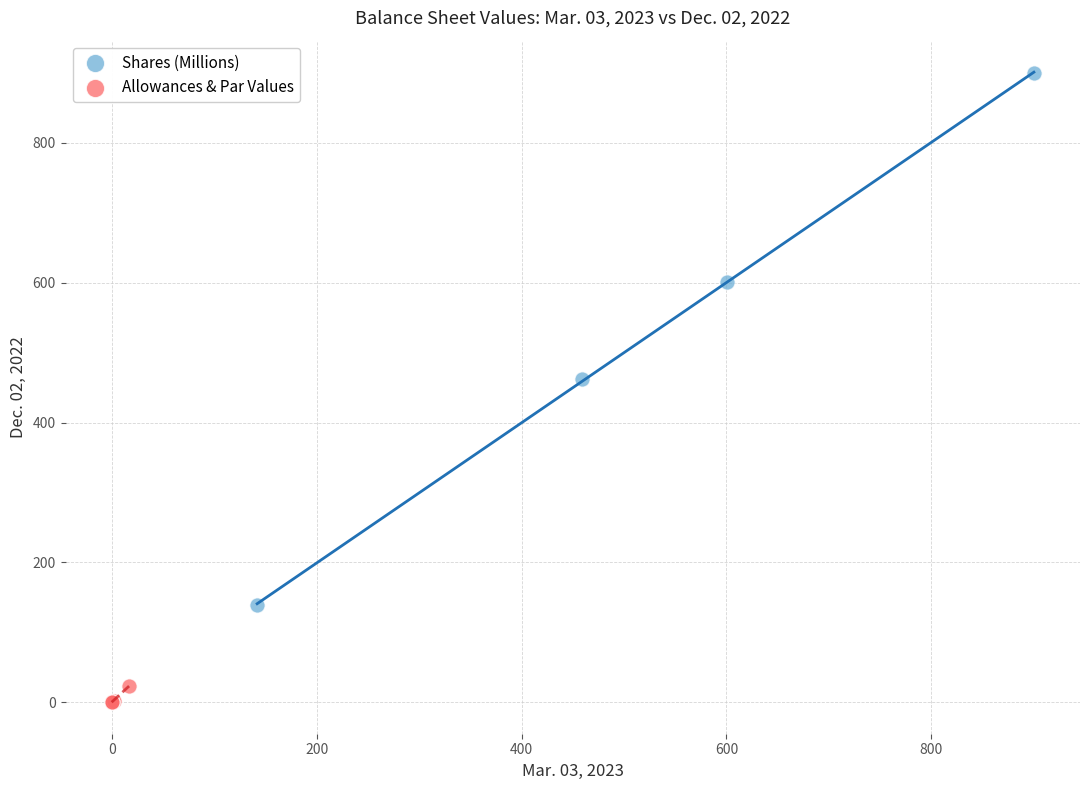

What are all the series names shown in the legend?

Shares (Millions), Allowances & Par Values